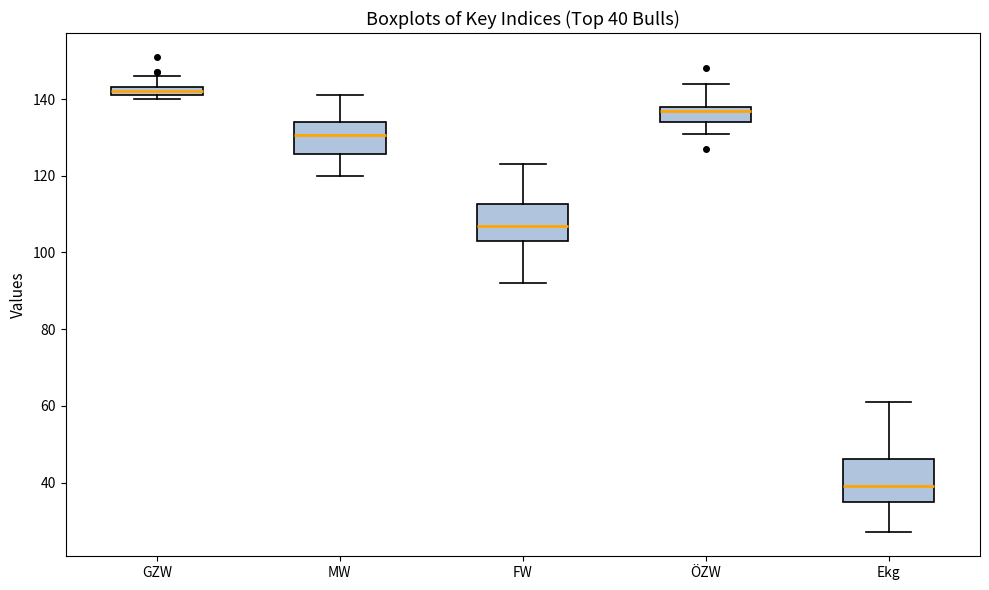

Which box's median line is the lowest?

Ekg